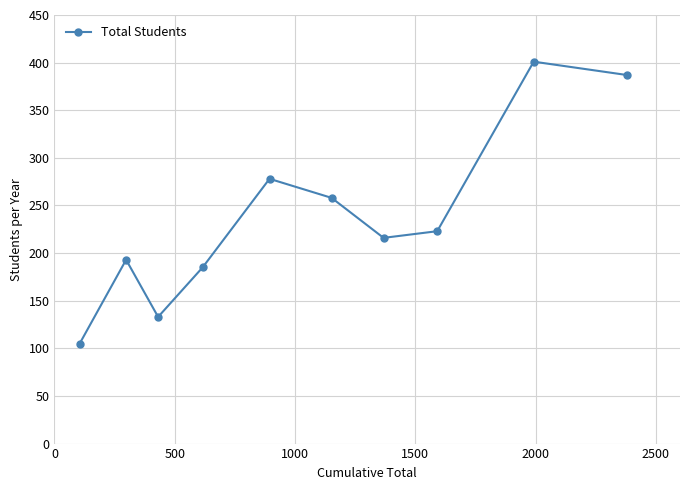

Reading right to left, transcribe all the data shown in this chart.

387	401	223	216	258	278	185	133	193	105